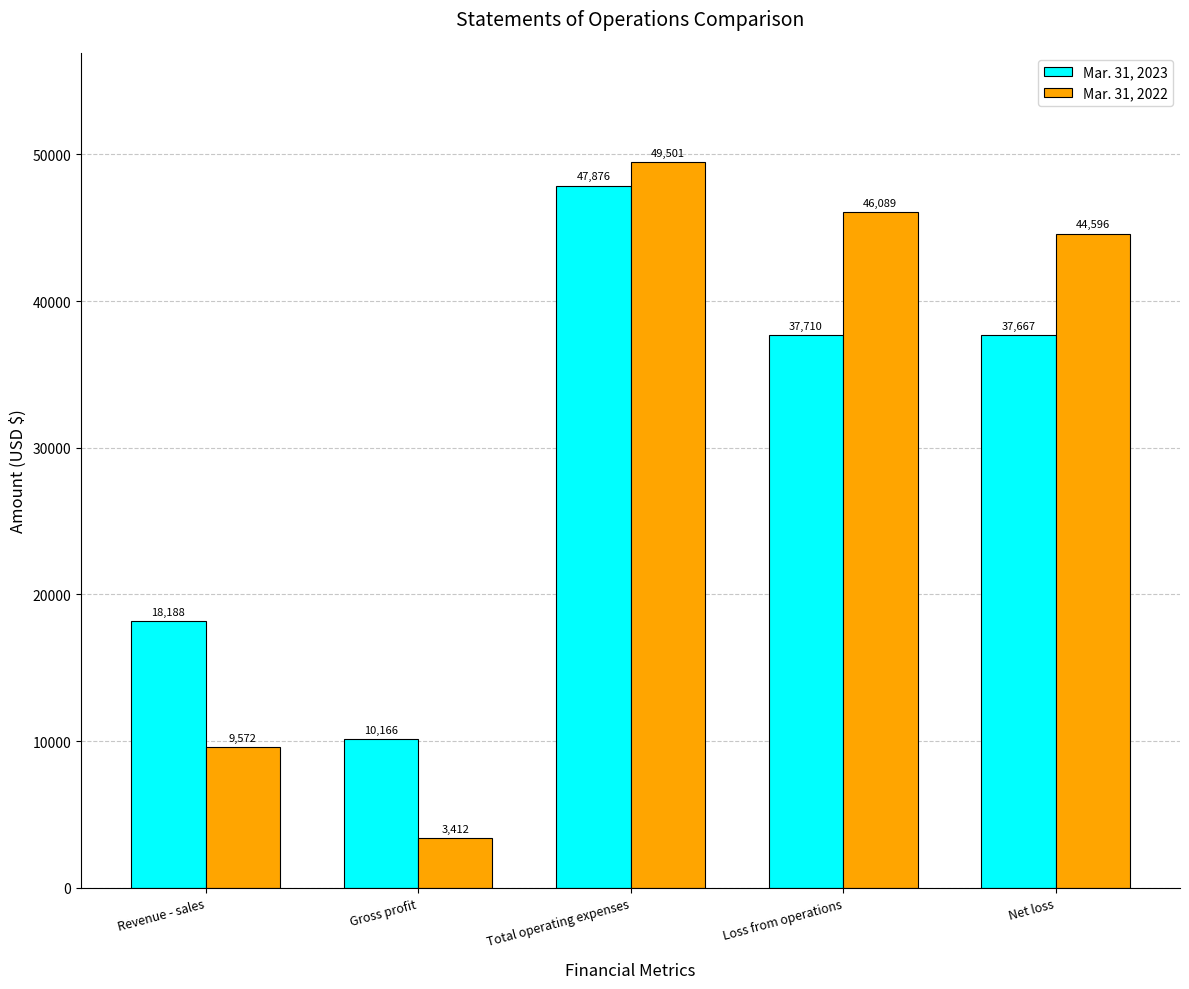

Which series has the largest range (max minus min)?

Mar. 31, 2022